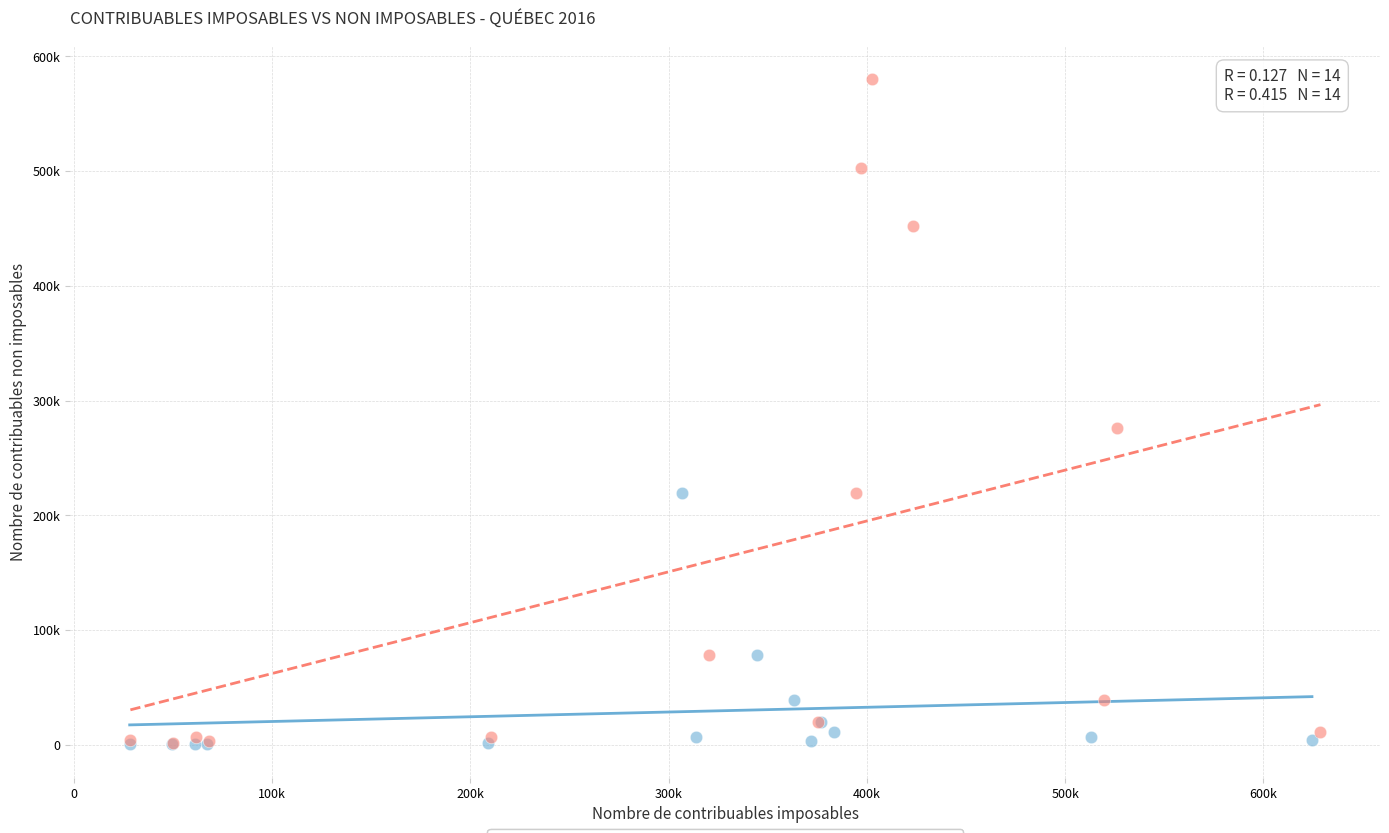

Which series has the widest spread of Y values?

Tous les contribuables